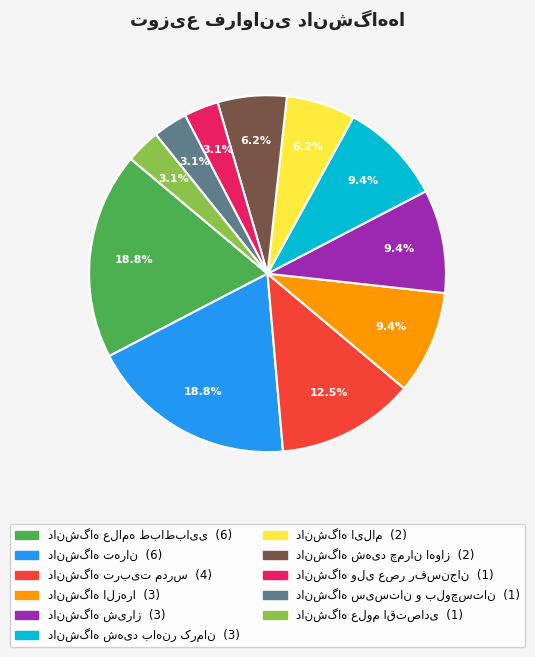

Is there any slice that represents more than half of the pie?

No